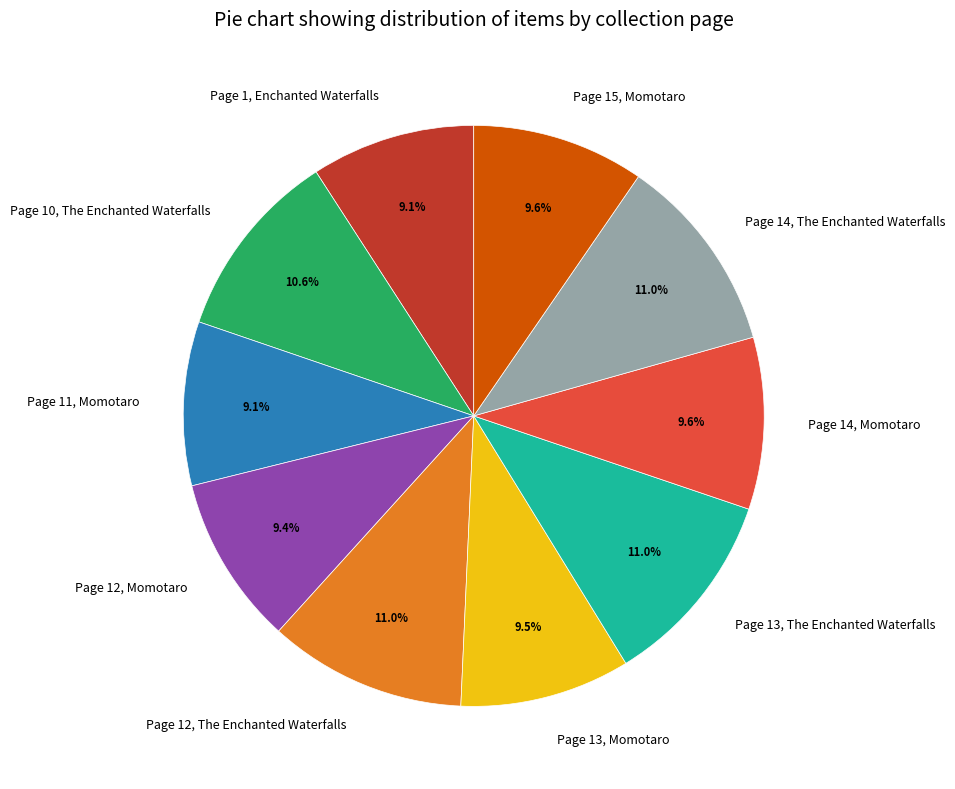

Approximately how many times larger is the value at Page 14, The Enchanted Waterfalls compared to Page 1, Enchanted Waterfalls?

1.2